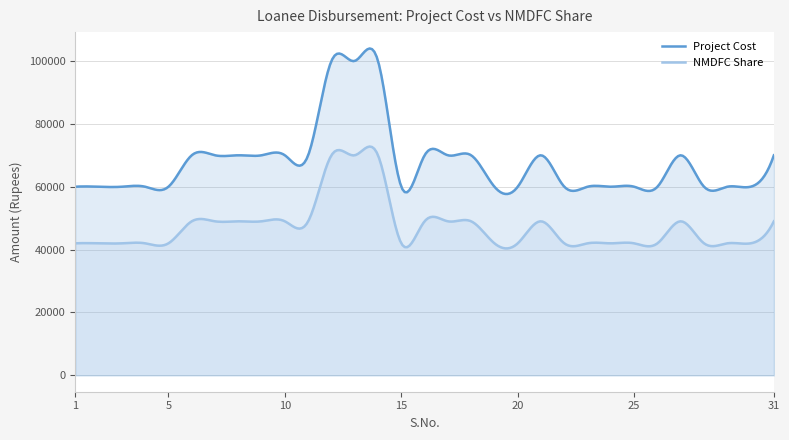

What is the minimum value for Project Cost?

57699.7